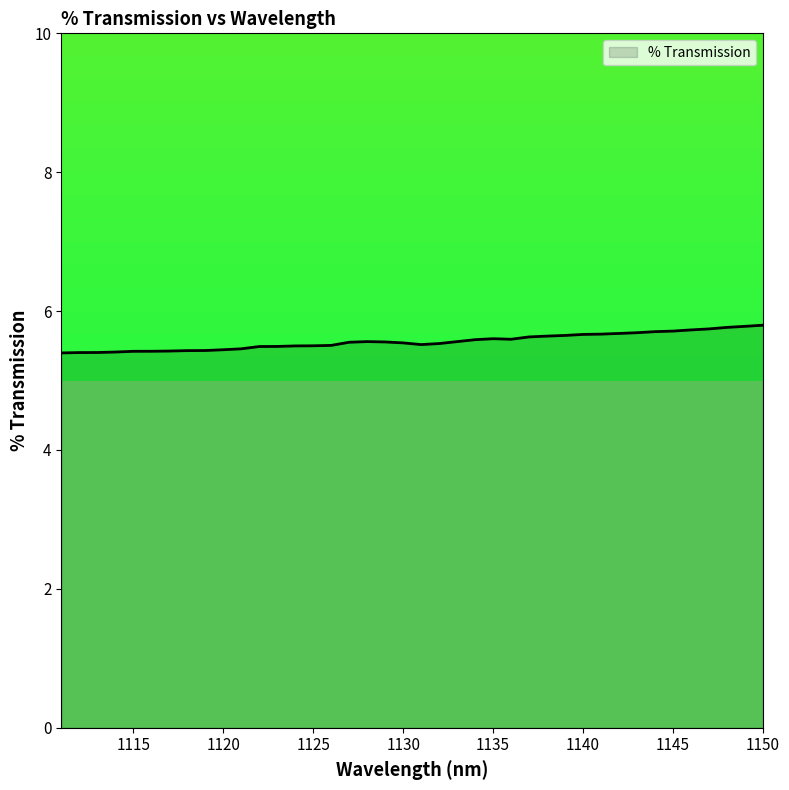

At which category does the chart reach its peak across all series?

1150